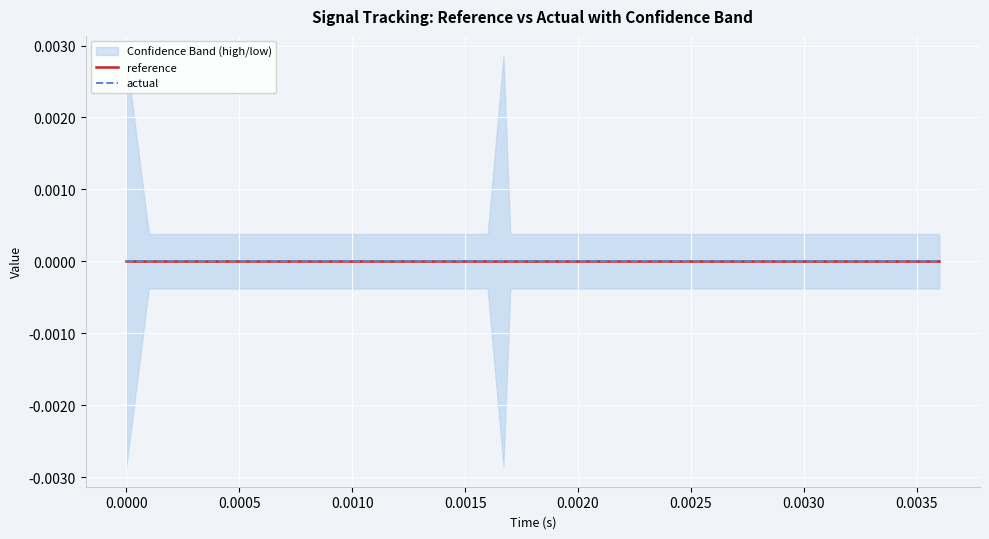

At how many categories does at least one series exceed 0?

40